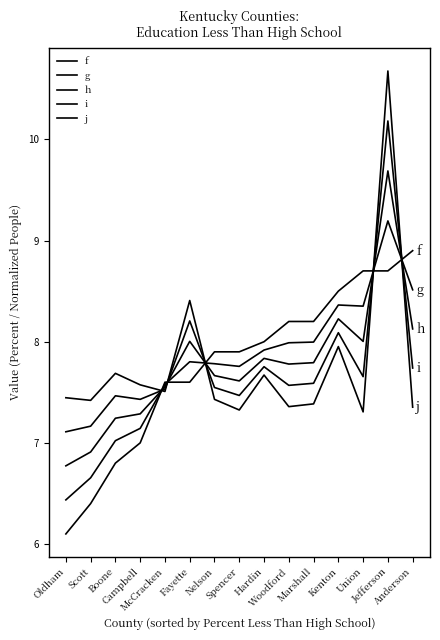

After their last crossing, which series has the higher values: j or i?

i